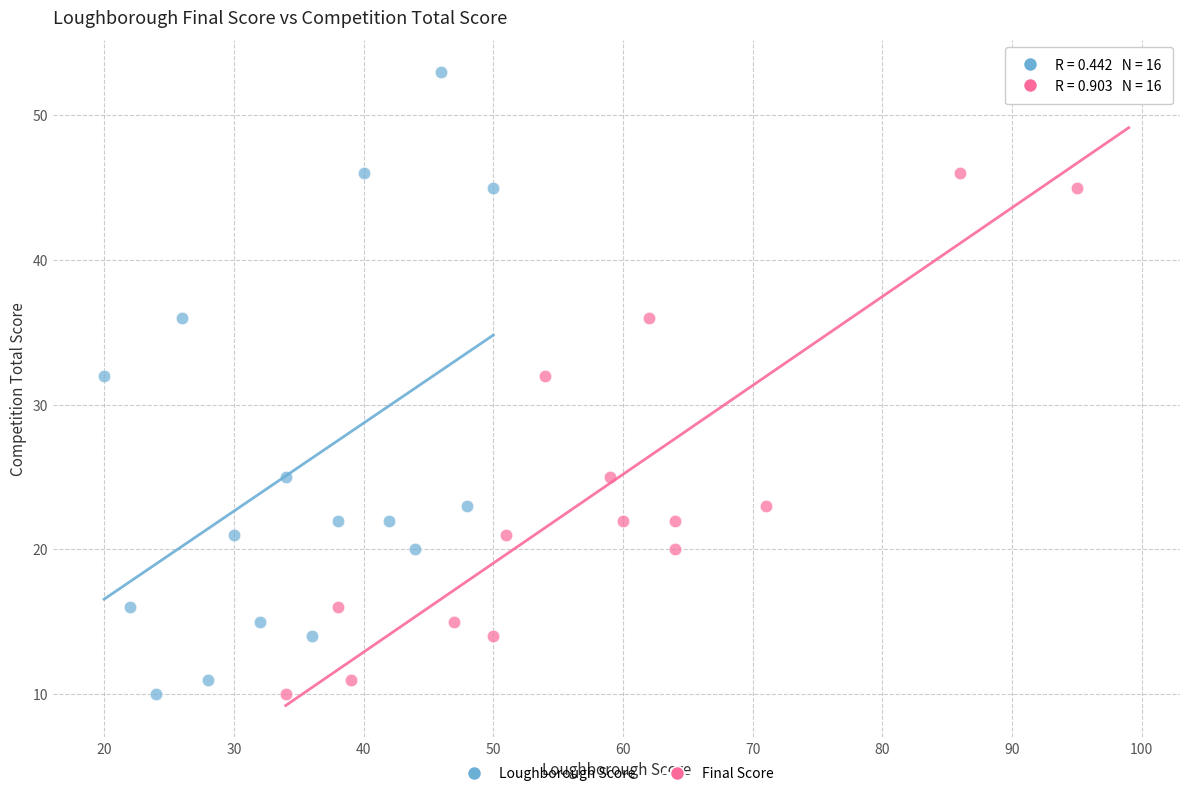

What are all the series names shown in the legend?

Loughborough Score, Final Score